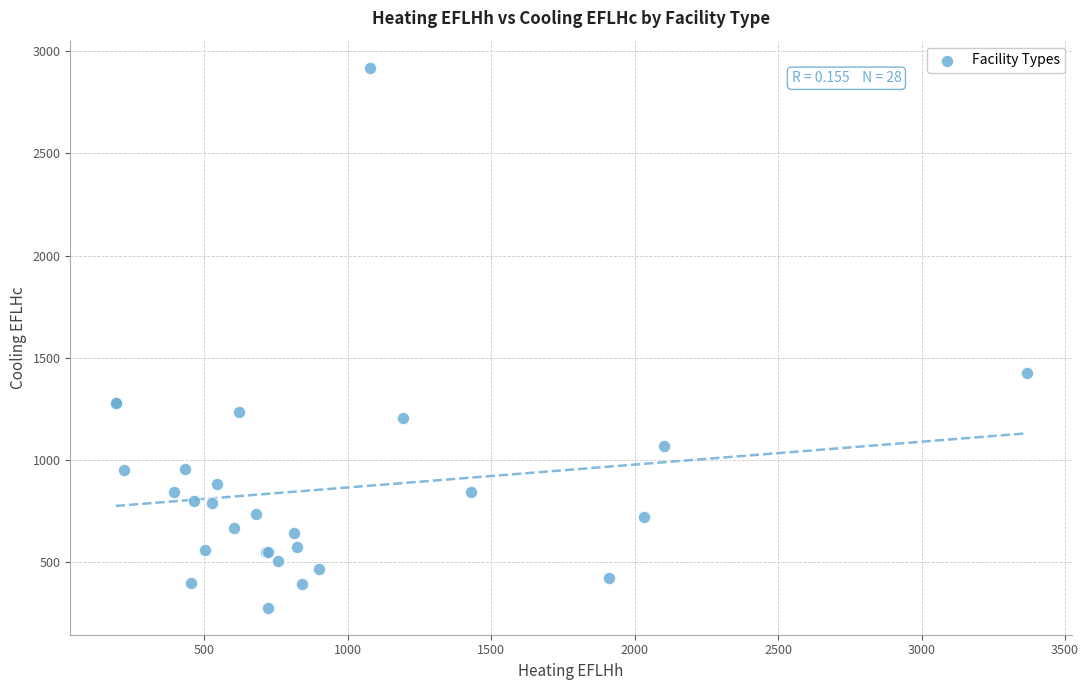

What Y value in the scatter plot is closest to 1598?

1424